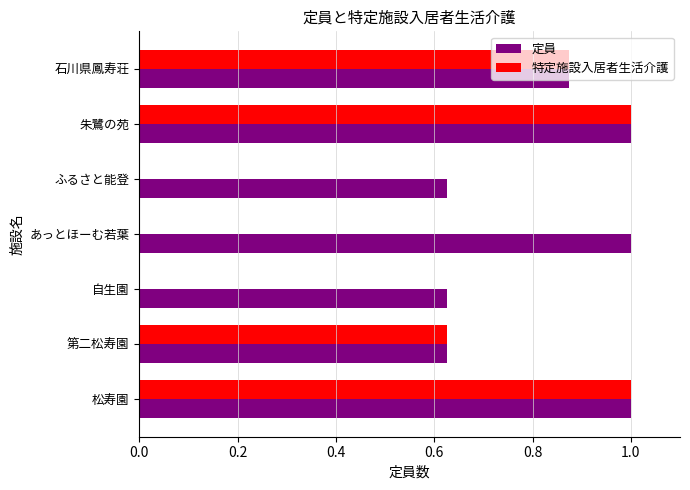

The 特定施設入居者生活介護 series shows 0.9 at 第二松寿園. True or false?

False